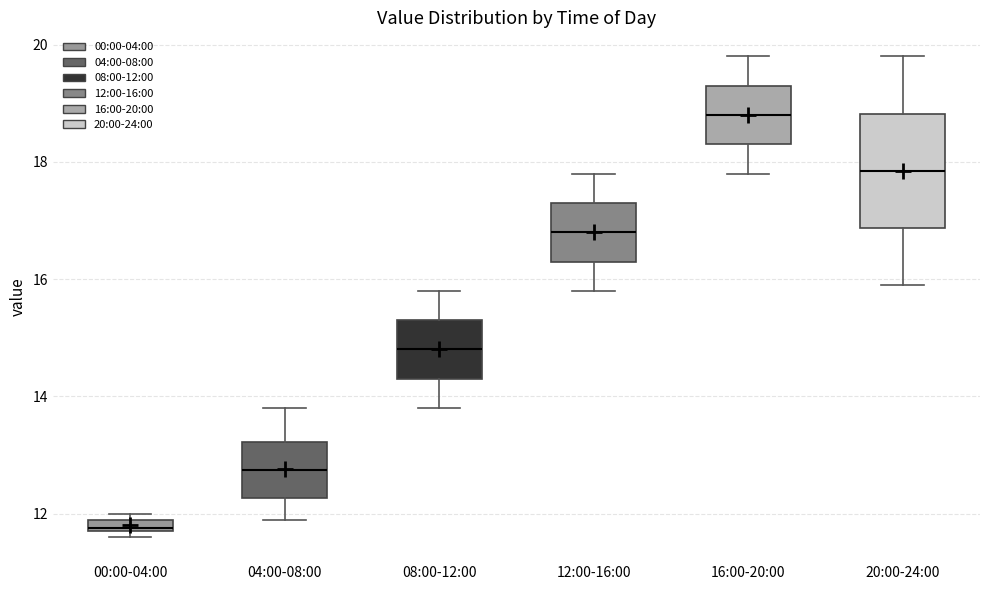

Which box has the lowest median line?

00:00-04:00